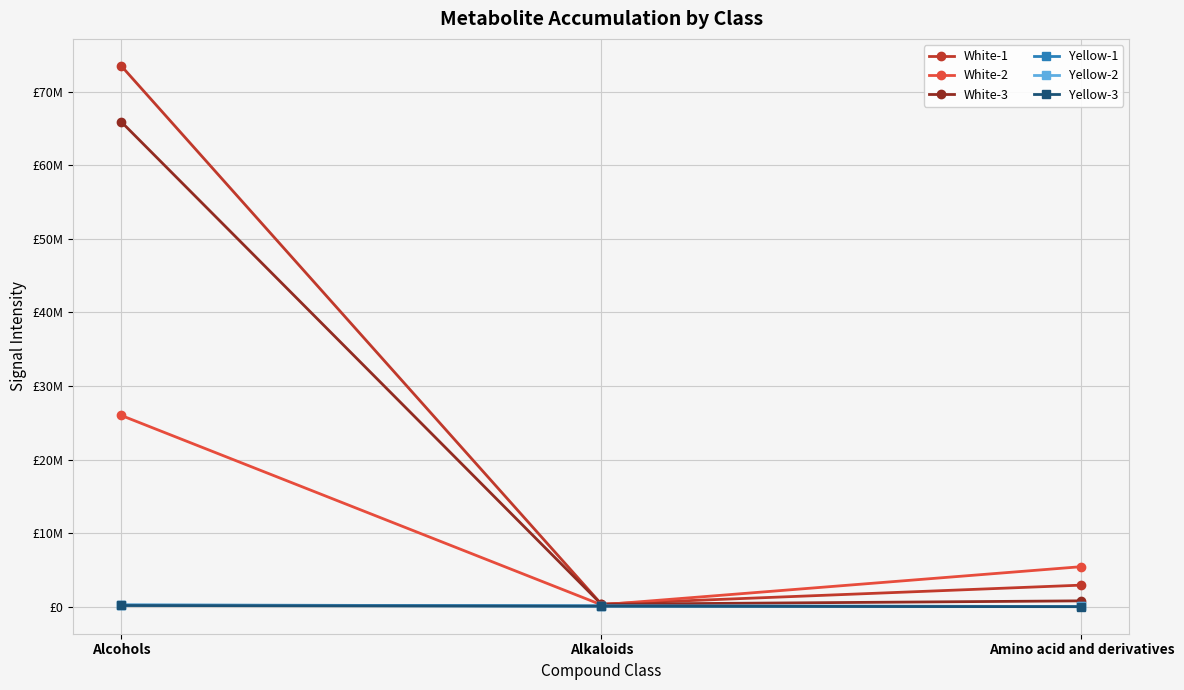

Which series has the largest total across all categories?

White-1